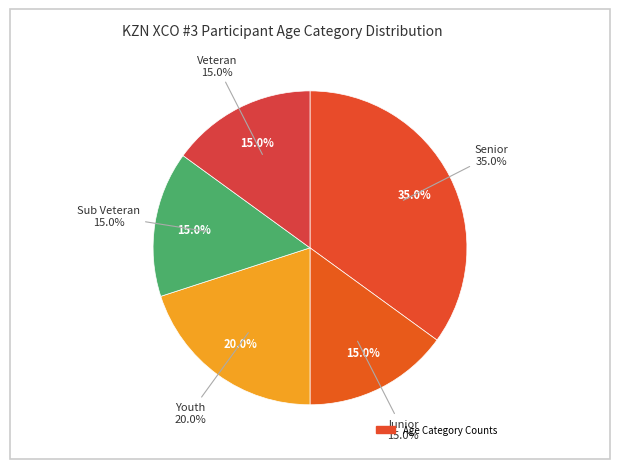

Is Veteran the majority of the pie?

No